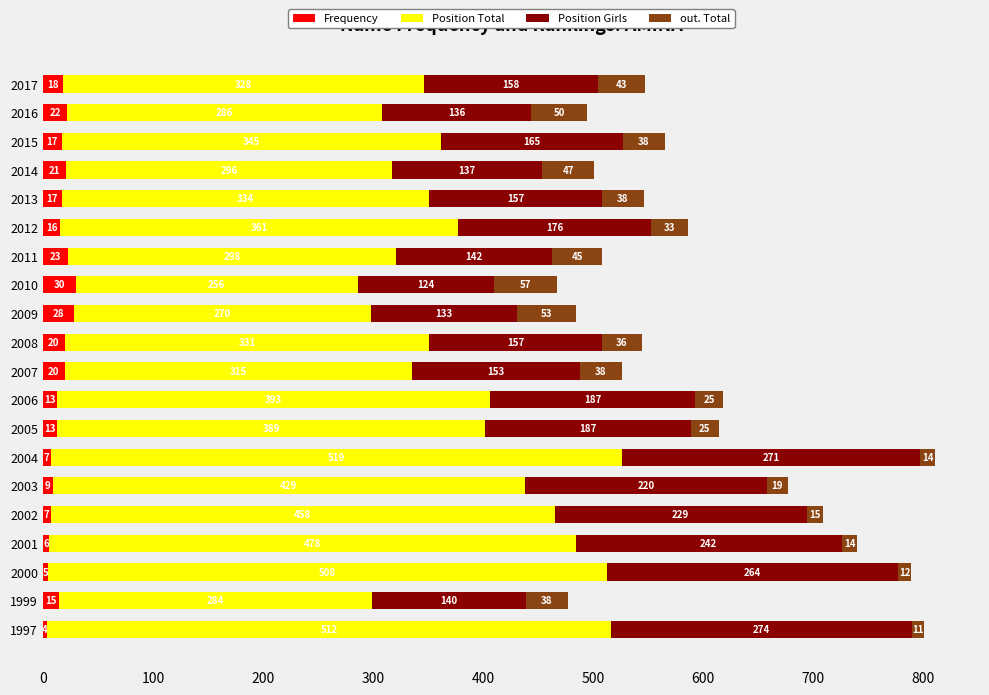

The Frequency series shows 17 at 2015. True or false?

True